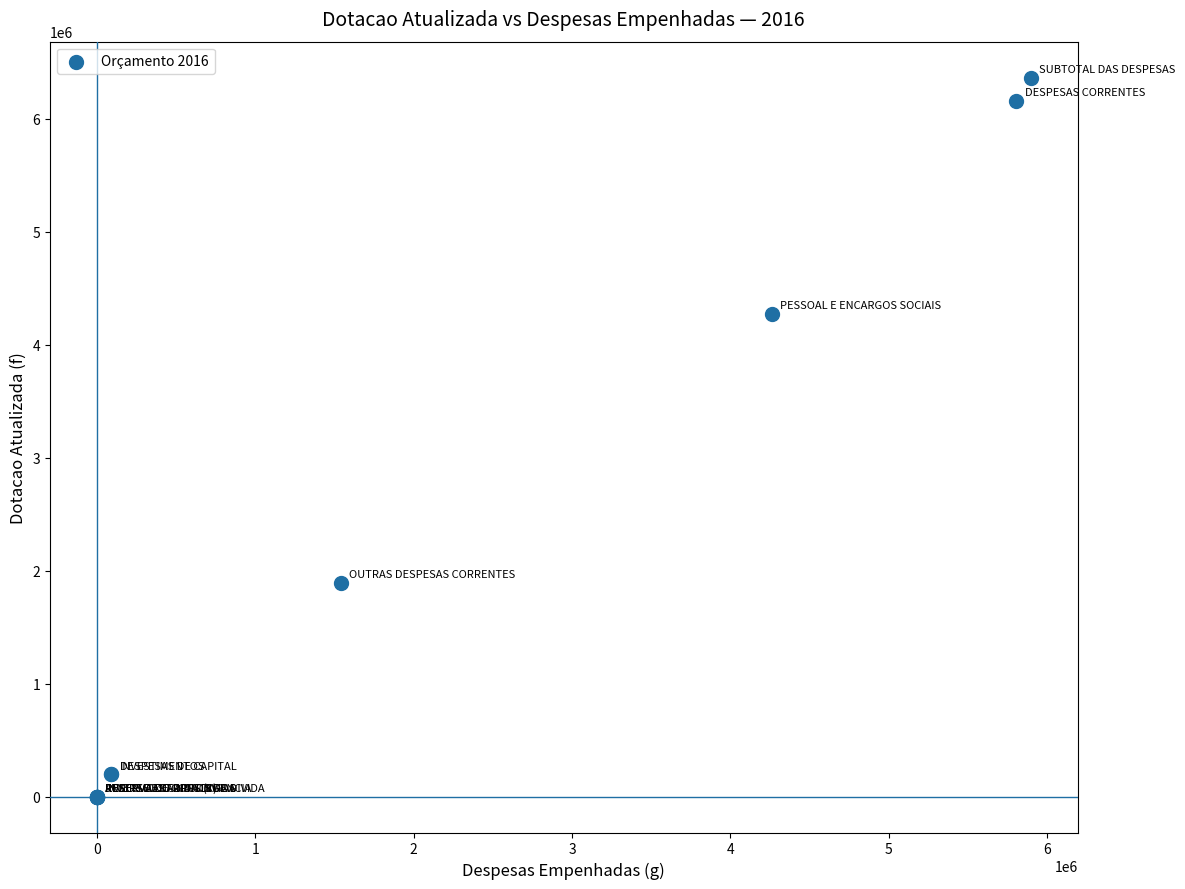

What Y value in the scatter plot is closest to 3181332?

4271899.5